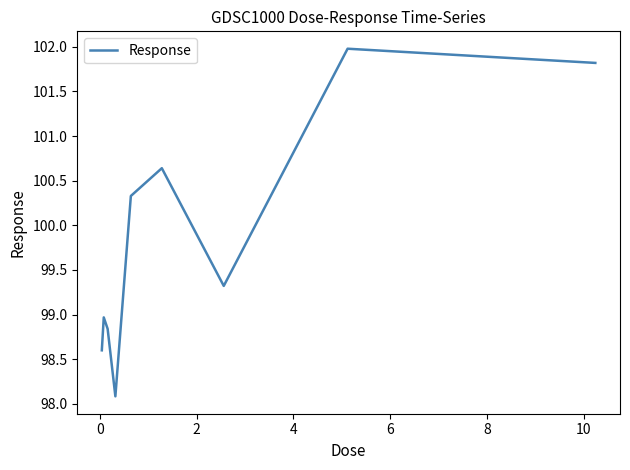

What is the greatest value displayed?

102.0